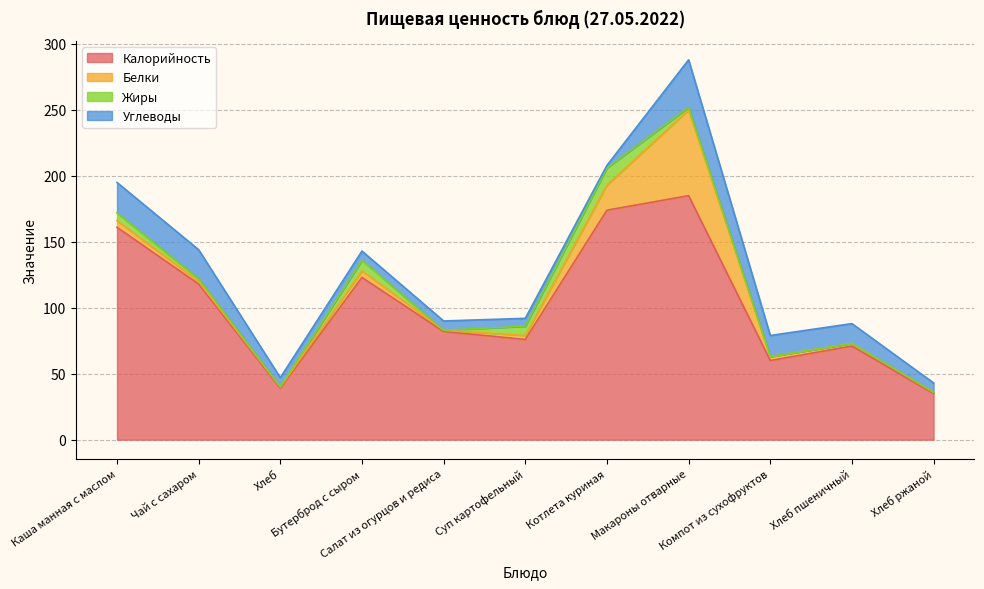

What is the difference between the maximum and minimum values in the Углеводы series?

34